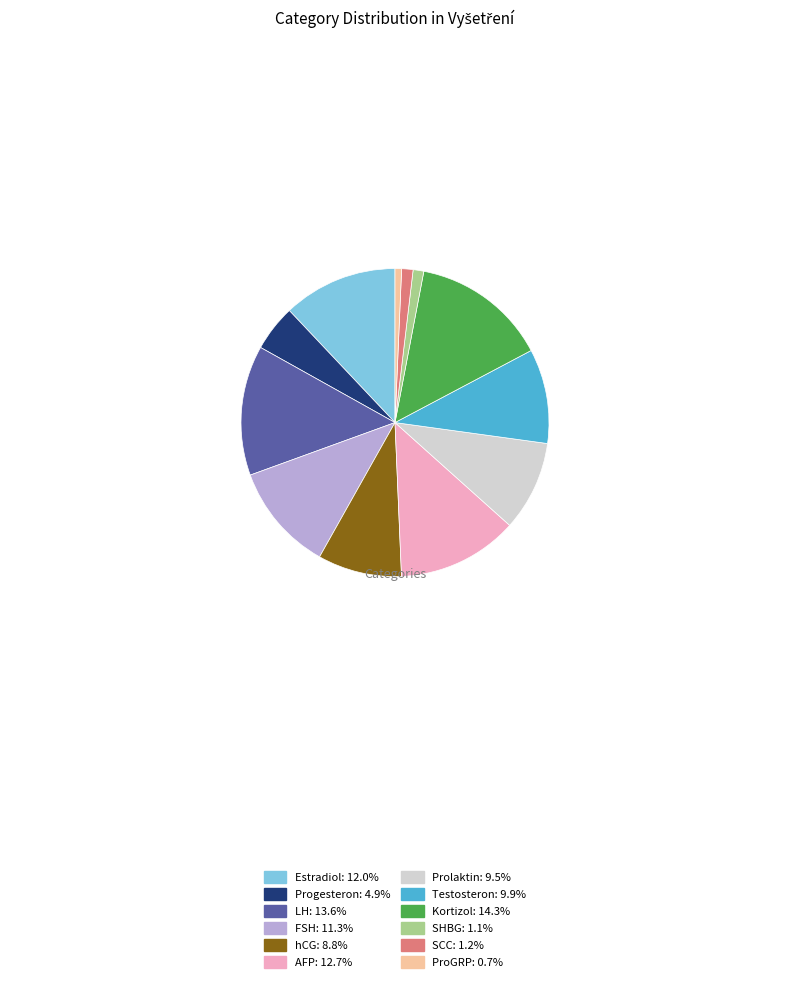

The AFP slice represents 13% of the pie. True or false?

True